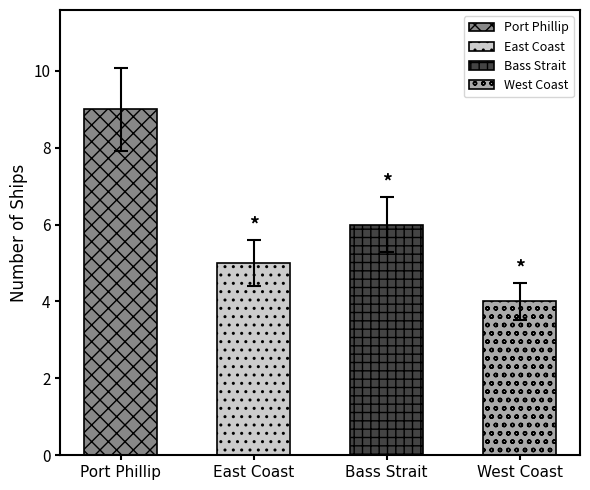

Are the bars horizontal?

No